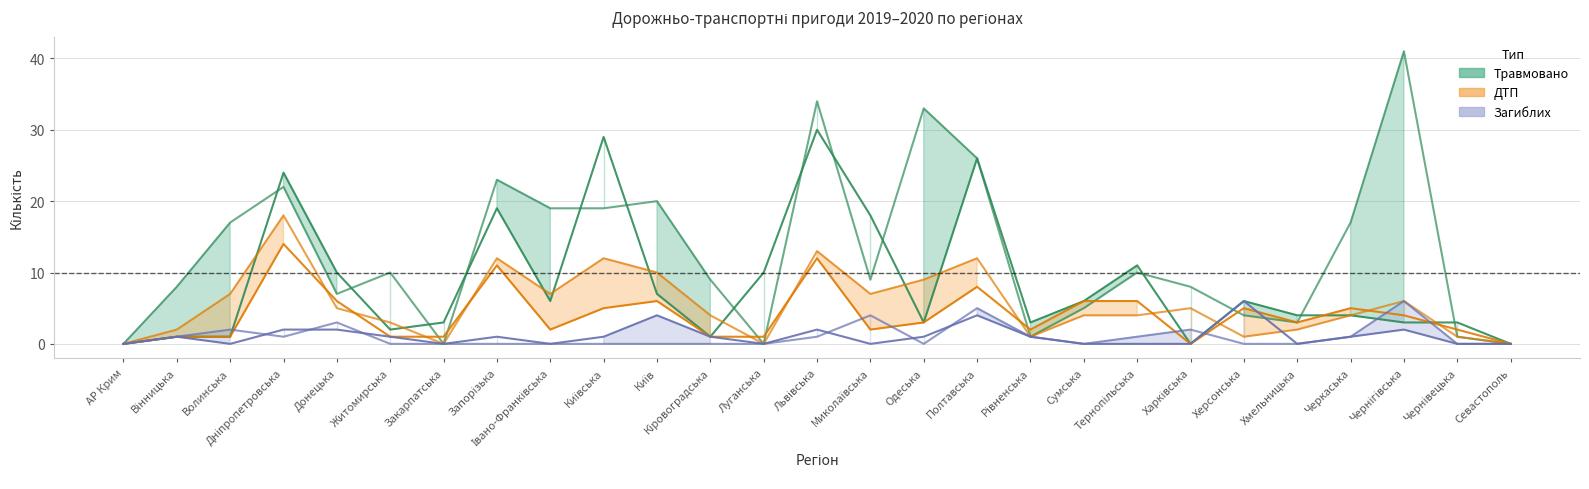

Between Херсонська and АР Крим, which is larger?

Херсонська